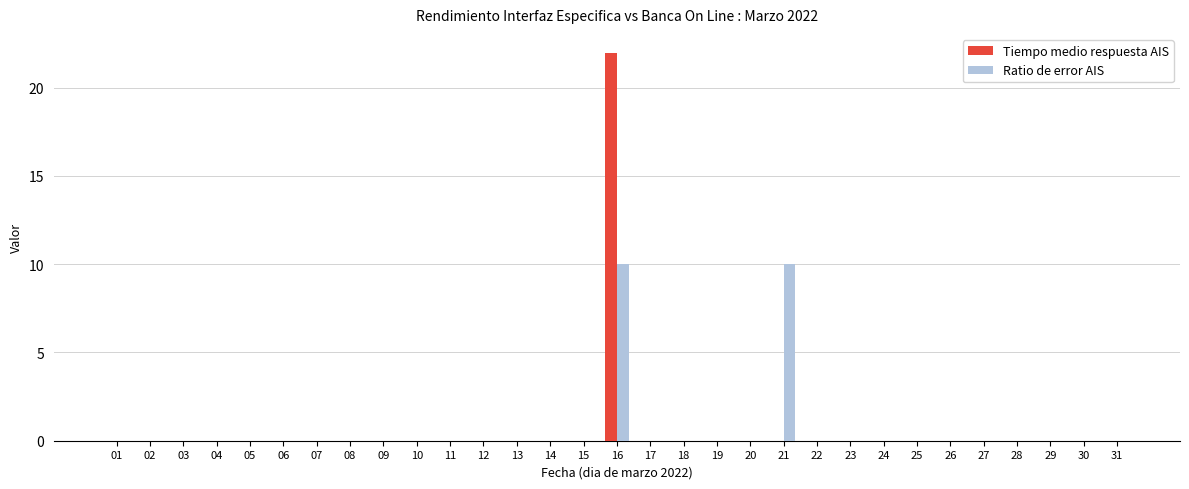

The value of Ratio de error AIS at 19 is 0.0. True or false?

True